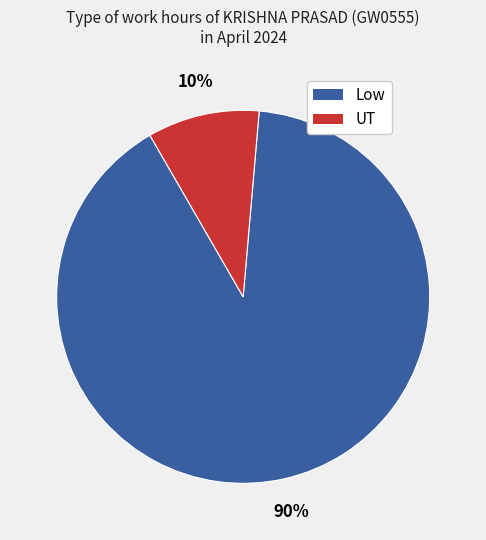

To the nearest percent, what portion does Low represent?

90%